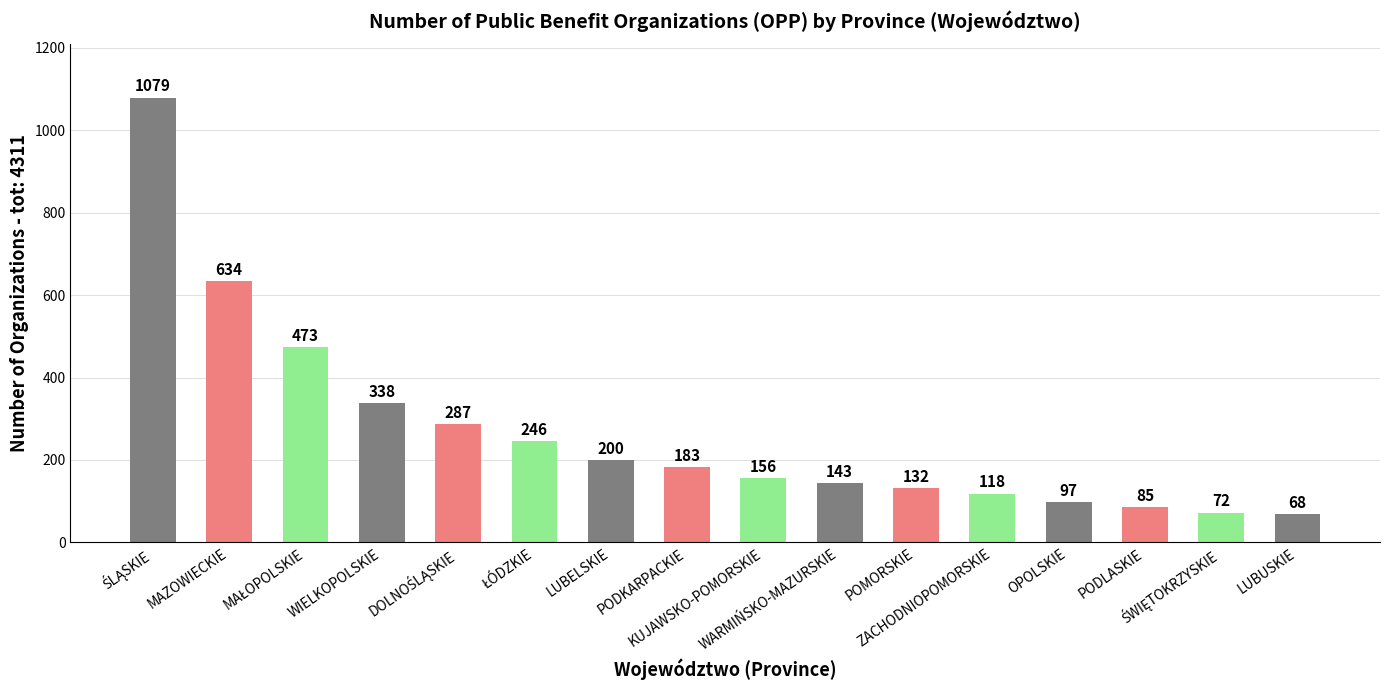

What is the minimum value shown in the chart?

68